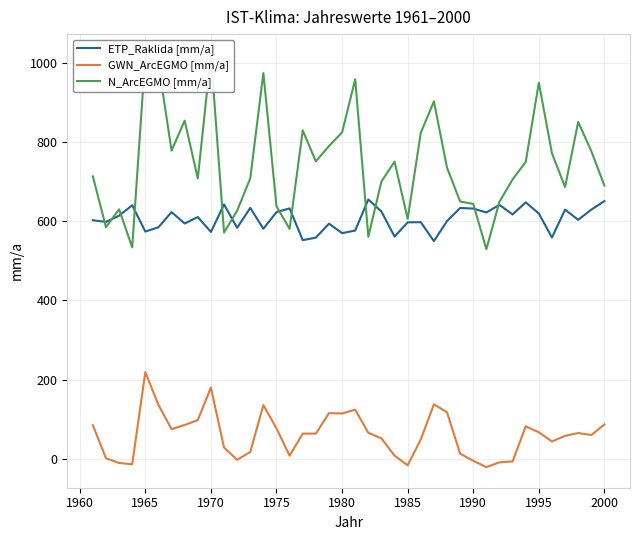

True or false: ETP_Raklida [mm/a] and GWN_ArcEGMO [mm/a] intersect in this chart.

False